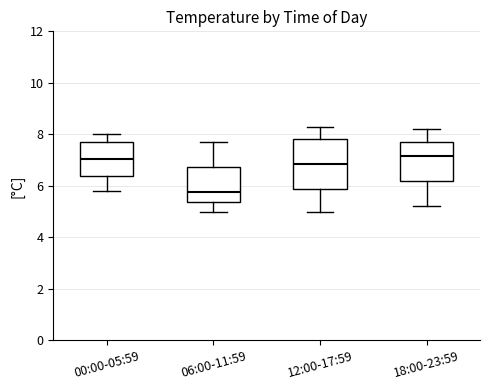

Where does the median line of the box for 06:00-11:59 sit on the y-axis? The values are not printed on the chart, so give them approximately, as read against the axis.

5.8